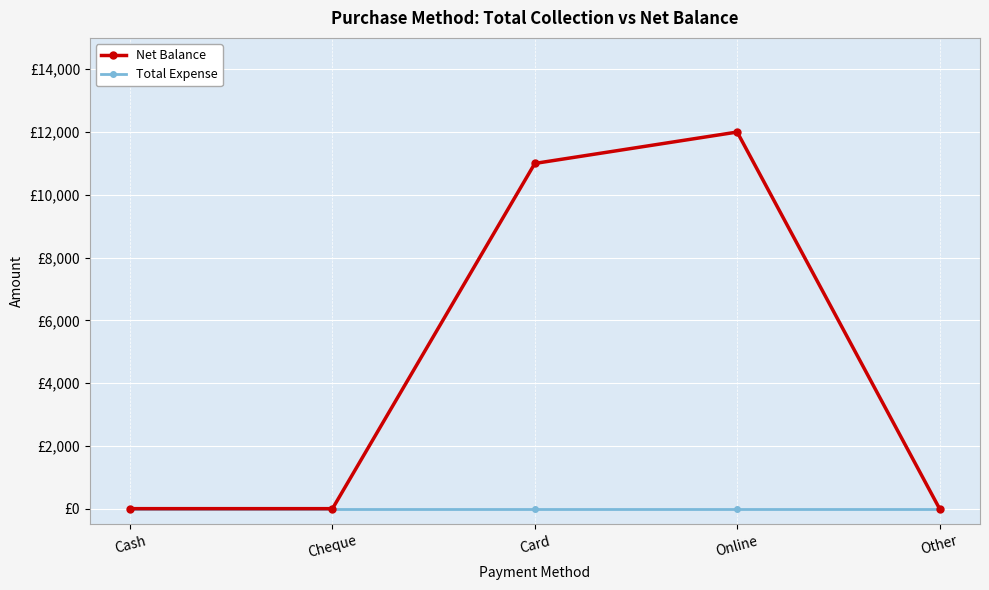

What are all the series names shown in the legend?

Net Balance, Total Expense